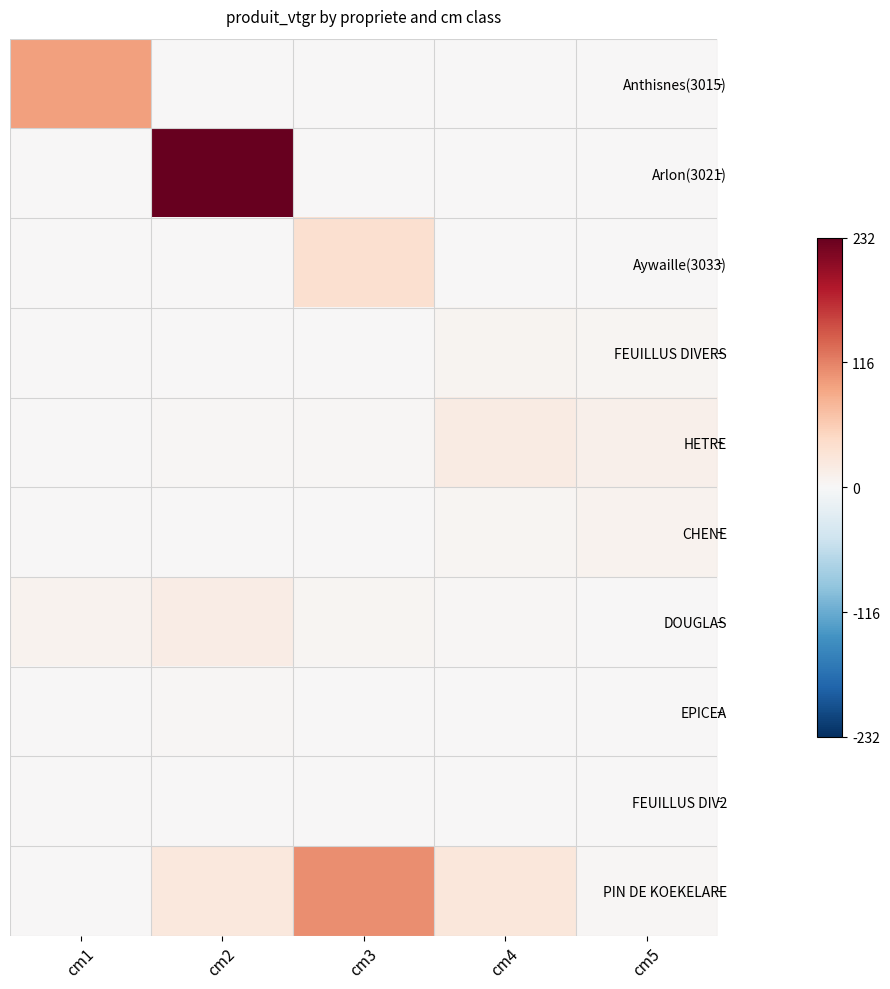

Reading right to left, transcribe all the data shown in this chart.

Anthisnes(3015): cm5=0.0	cm4=0.0	cm3=0.0	cm2=0.0	cm1=95.1
Arlon(3021): cm5=0.0	cm4=0.0	cm3=0.0	cm2=232.4	cm1=0.0
Aywaille(3033): cm5=0.0	cm4=0.0	cm3=37.4	cm2=0.0	cm1=0.0
FEUILLUS DIVERS: cm5=4.3	cm4=6.5	cm3=0.8	cm2=0.6	cm1=0.3
HETRE: cm5=12.2	cm4=18.5	cm3=3.5	cm2=2.1	cm1=0.1
CHENE: cm5=7.9	cm4=5.4	cm3=0.3	cm2=0.0	cm1=0.0
DOUGLAS: cm5=0.0	cm4=2.4	cm3=3.9	cm2=17.9	cm1=8.0
EPICEA: cm5=0.0	cm4=0.0	cm3=0.0	cm2=2.3	cm1=1.4
FEUILLUS DIV2: cm5=0.0	cm4=0.0	cm3=0.0	cm2=0.0	cm1=0.0
PIN DE KOEKELARE: cm5=2.2	cm4=25.9	cm3=108.4	cm2=25.3	cm1=1.6